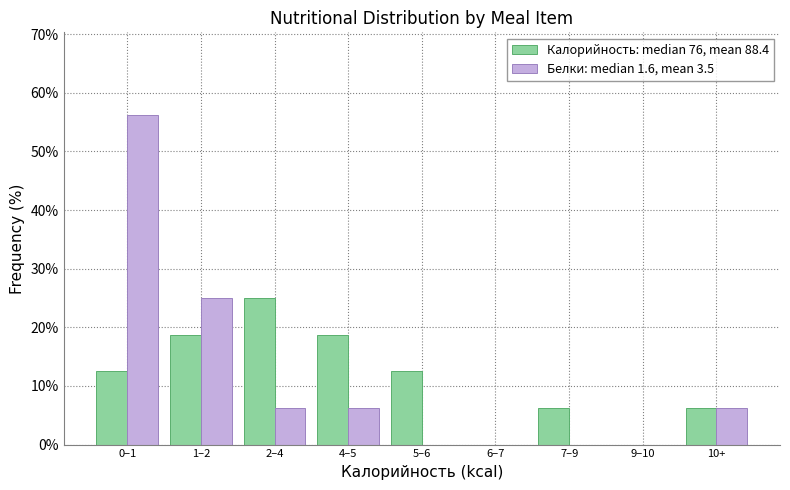

Between 0–1 and 4–5, which series saw the biggest shift?

Белки: median 1.6, mean 3.5